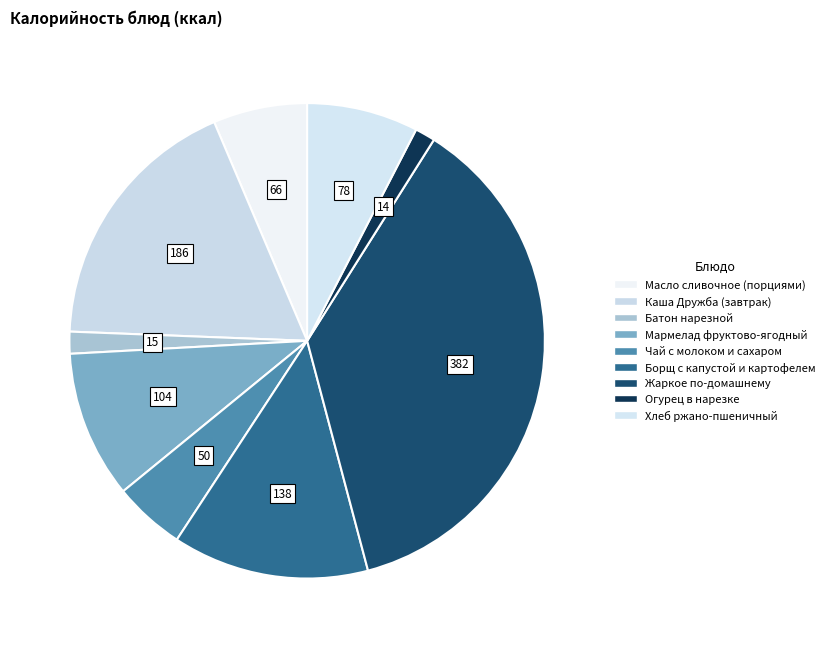

To the nearest percent, what is the average slice percentage?

11%